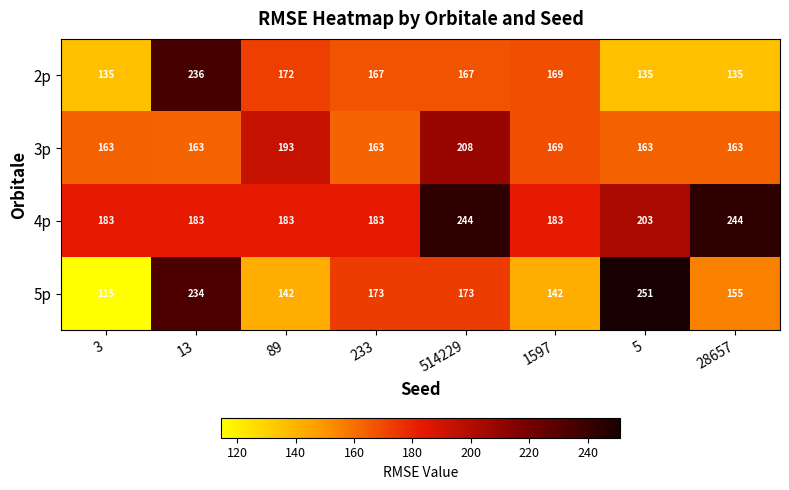

What is the difference between the second highest and second lowest values in the 2p series?

37